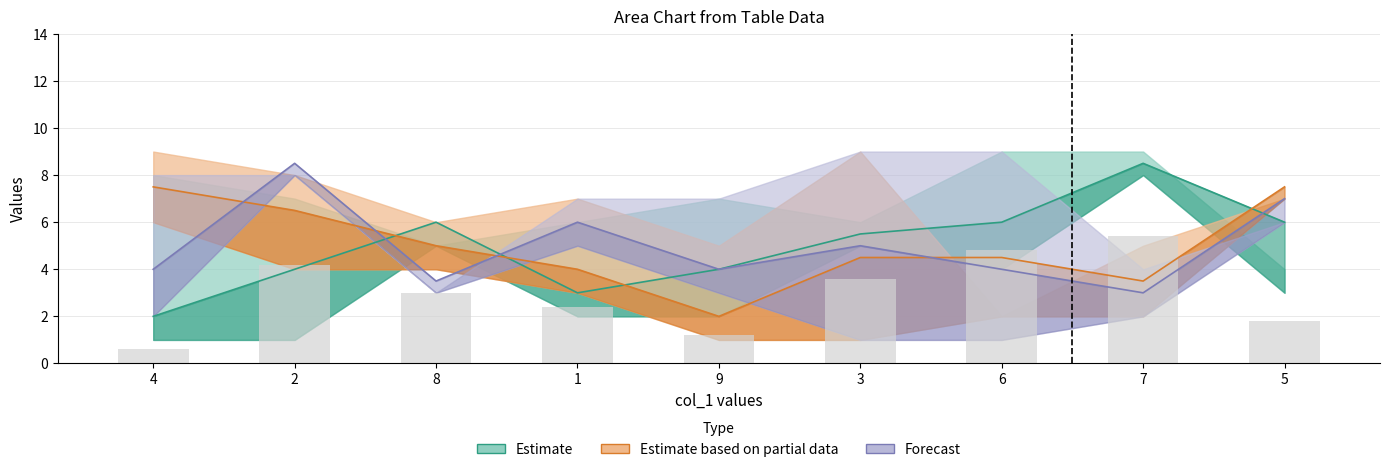

The value of col_5 at 2 is 5. True or false?

True